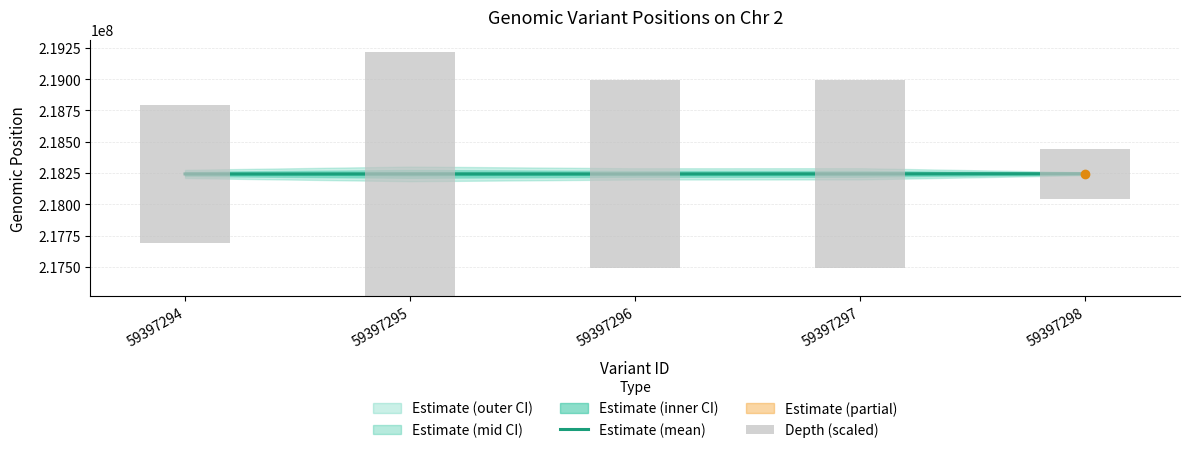

At which label does Depth (scaled) first exceed 1500000?

59397295